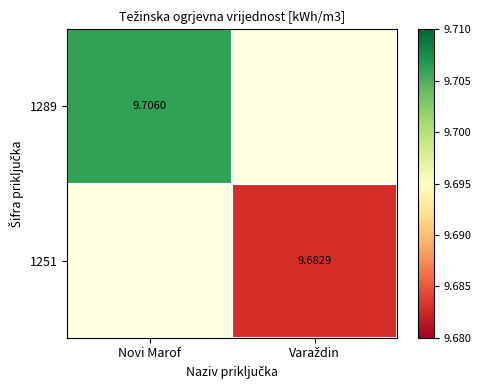

What value does the 1251 series have at Varaždin?

9.7